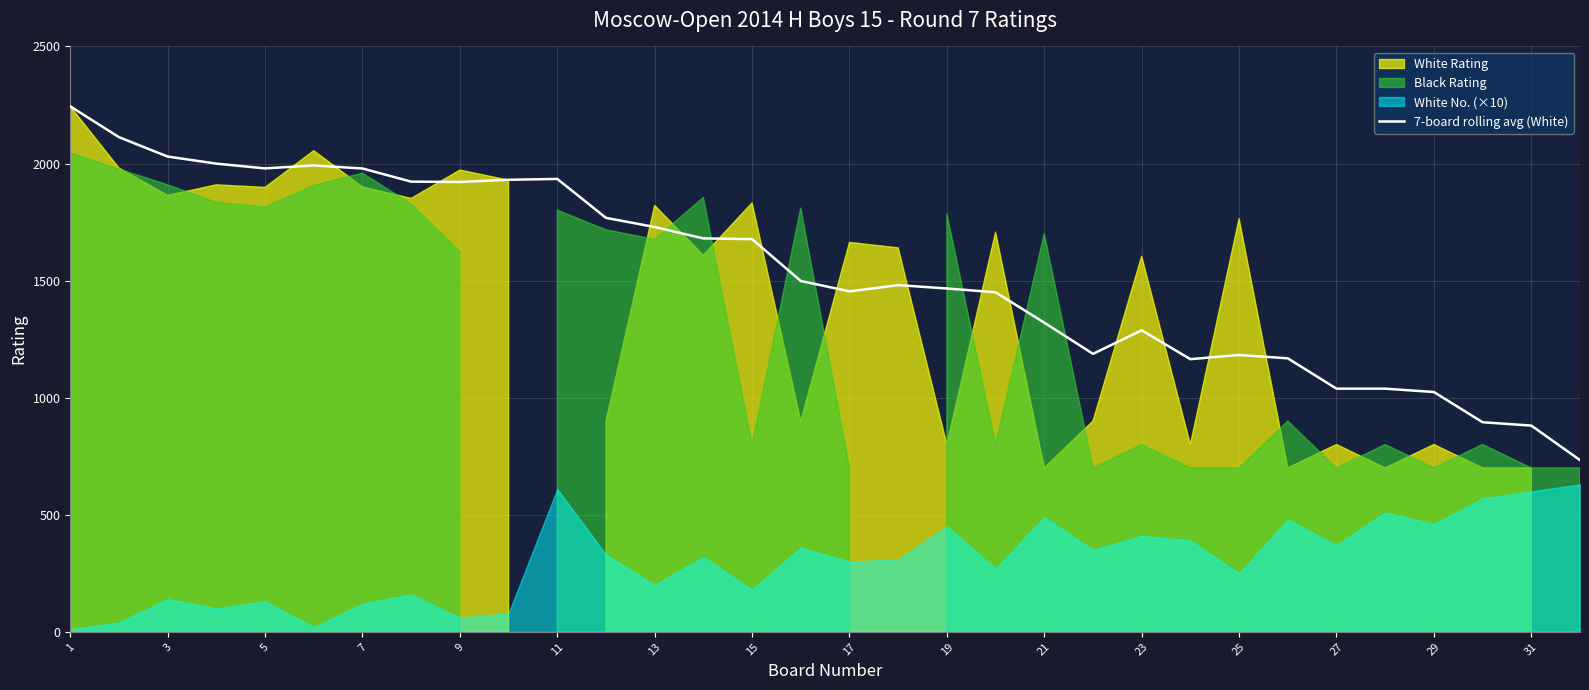

The value of 7-board rolling avg (White) at 3 is 2029.7. True or false?

True